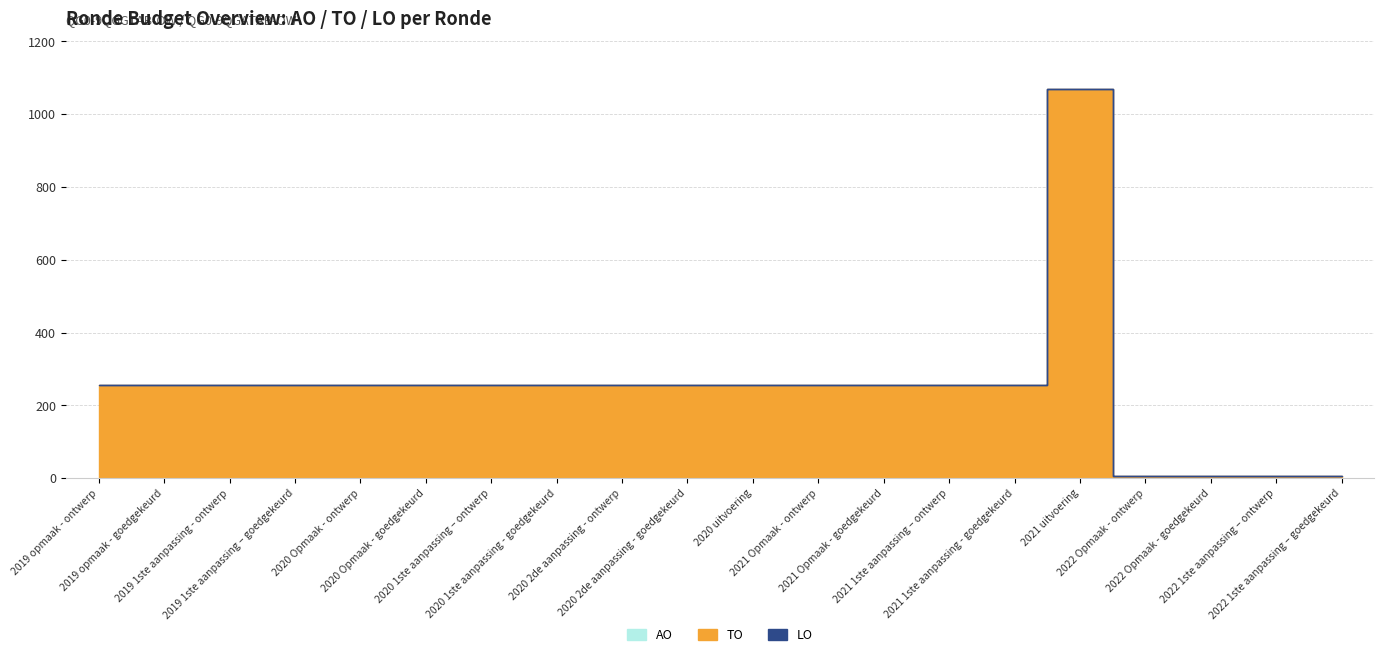

How many lines are shown in the chart?

3